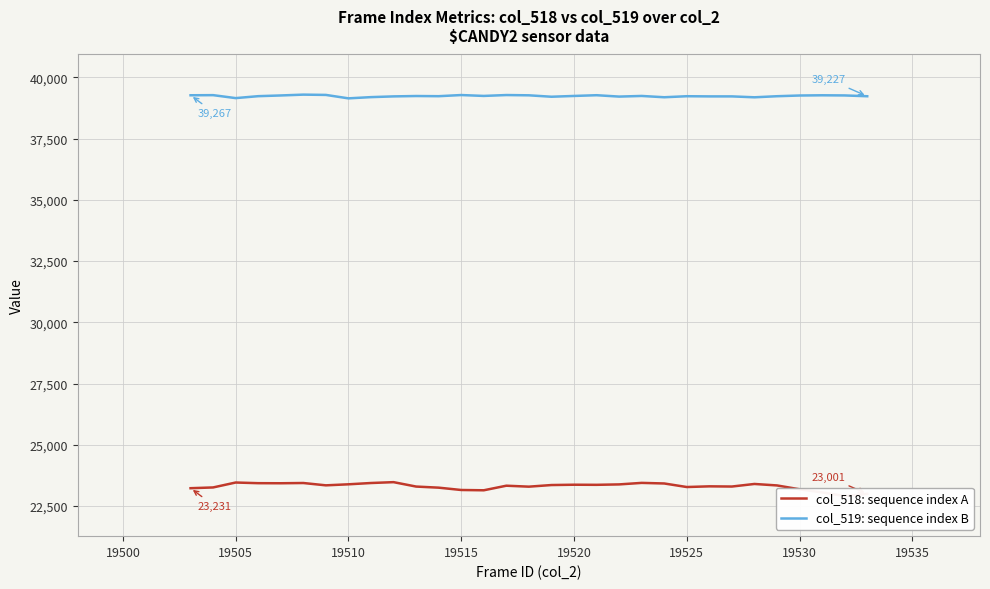

The value of col_519: sequence index B at 19530 is 39257. True or false?

True